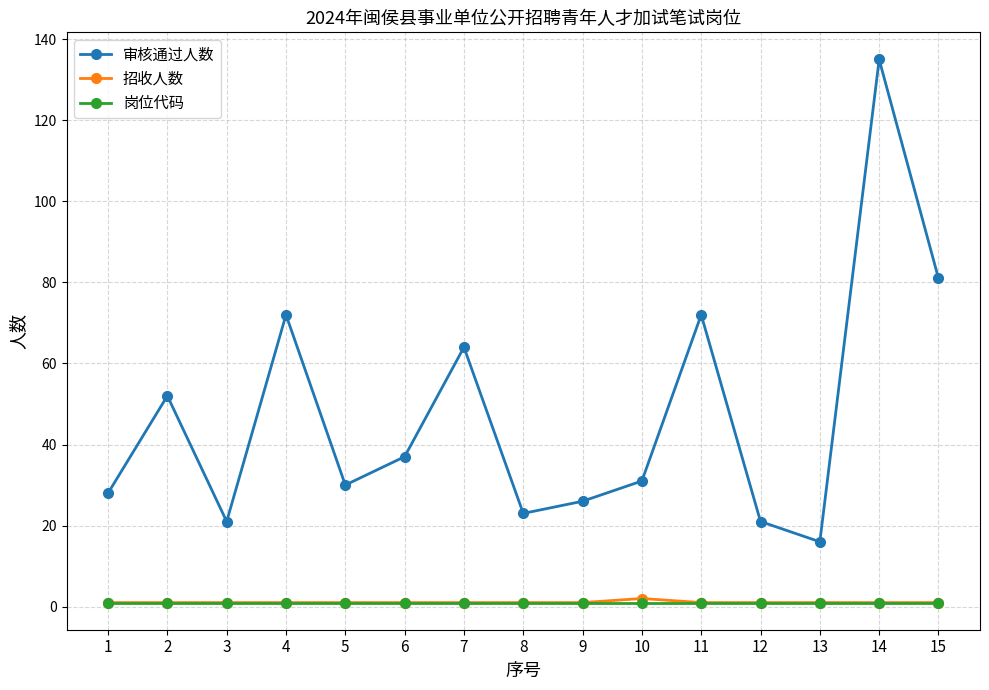

True or false: 岗位代码 has a value of 1 at 14.

True